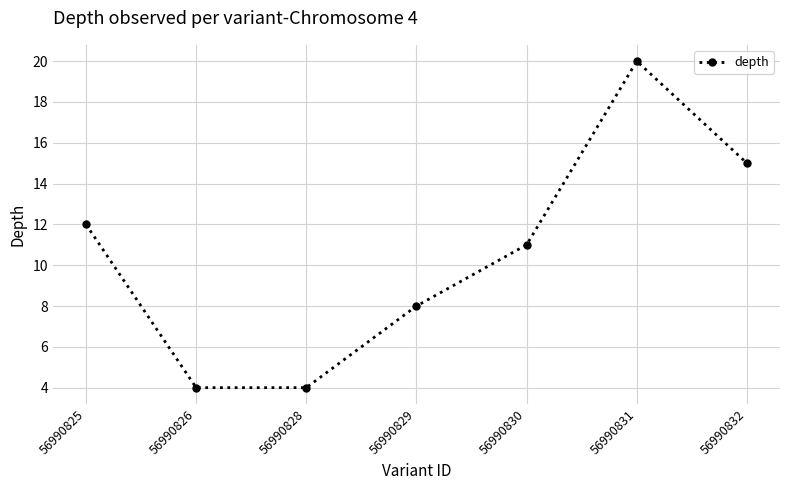

How many lines are shown in the chart?

1